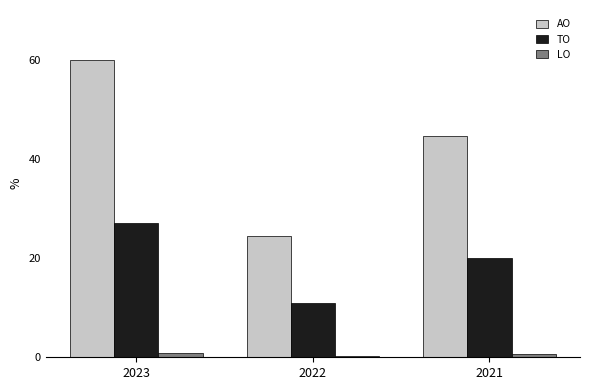

What is the average value of the AO series?

43.0